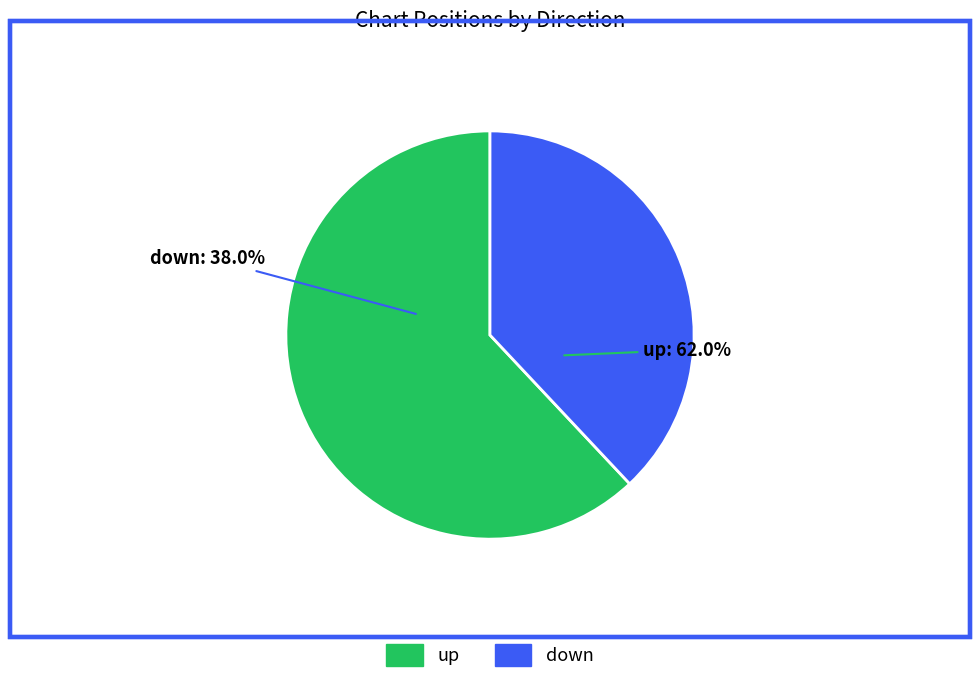

What is the change in value from up to down?

-24